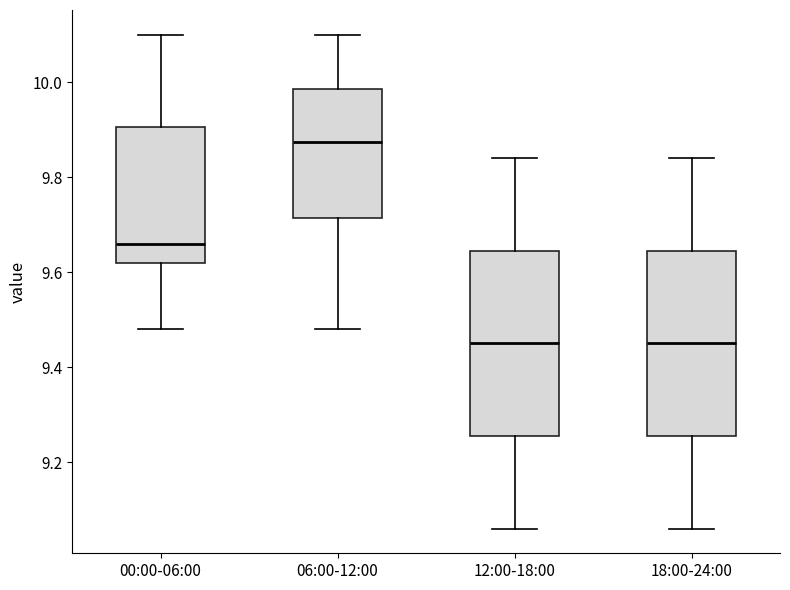

Which box's median line is the highest?

06:00-12:00